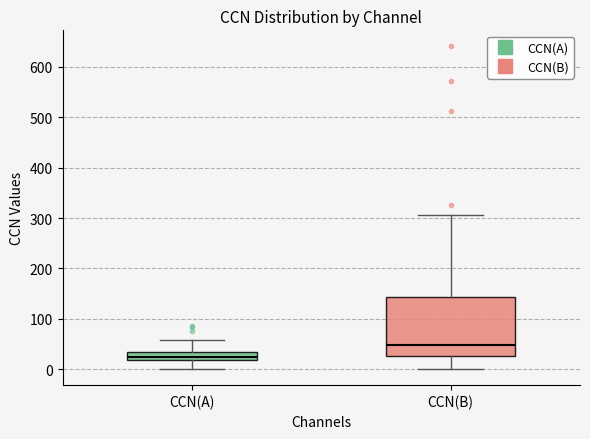

Which box has the lowest median line?

CCN(A)